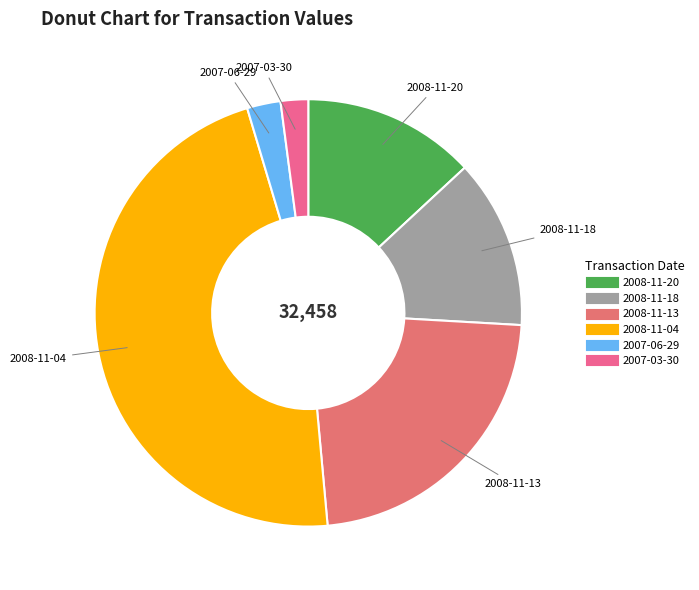

Does 2007-03-30 account for over 50% of the chart?

No